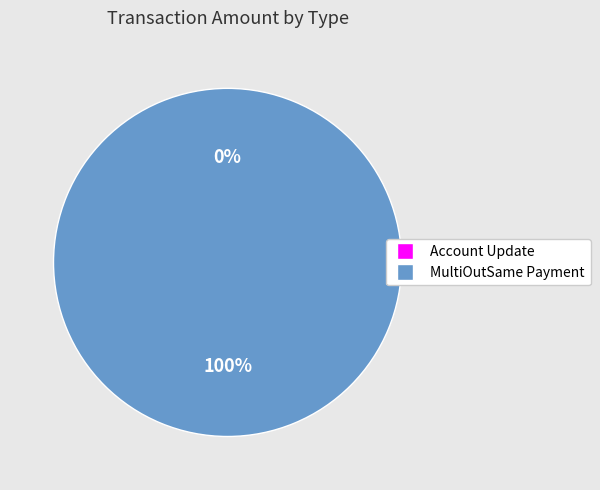

What percentage is NOT represented by Account Update?

100.0%